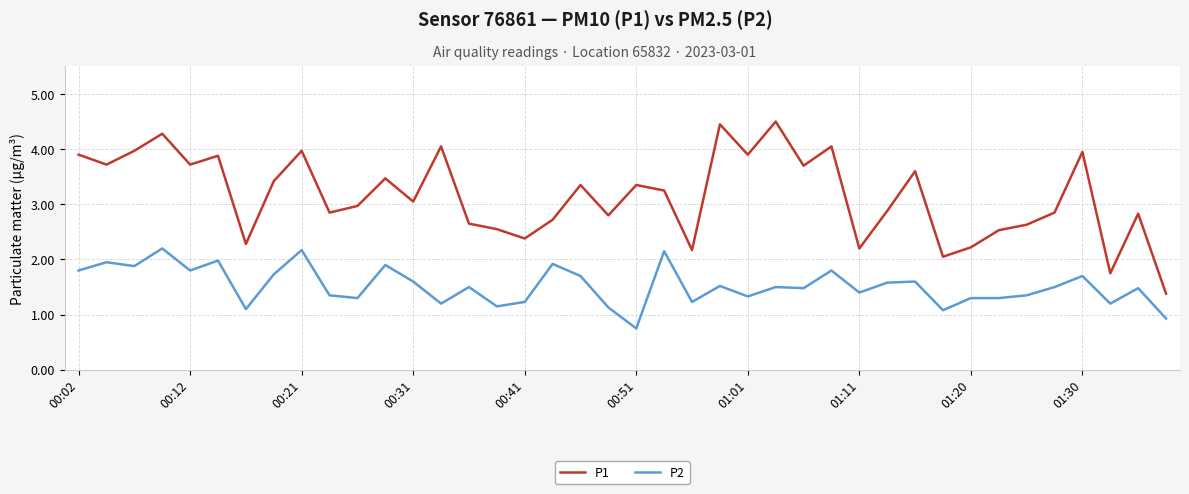

What is the difference between the maximum and minimum values in the P1 series?

3.1